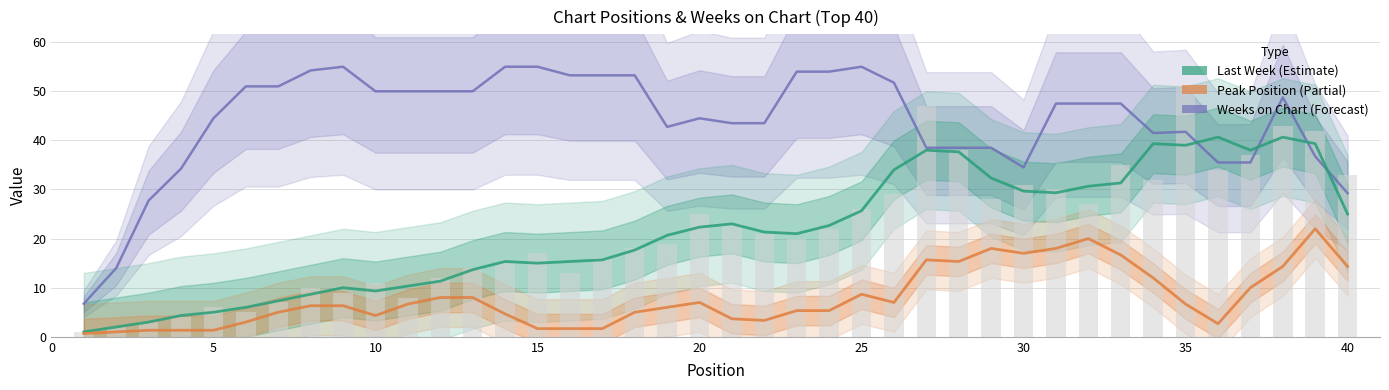

What is the lowest value of the Last Week series?

1.0